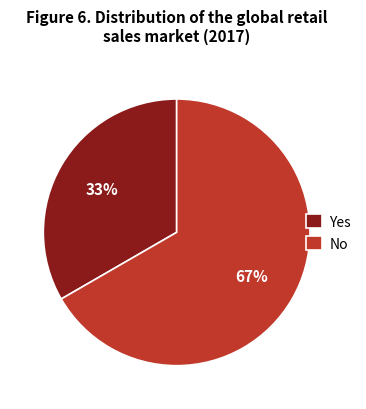

Is it true that No is 67% of the pie?

True